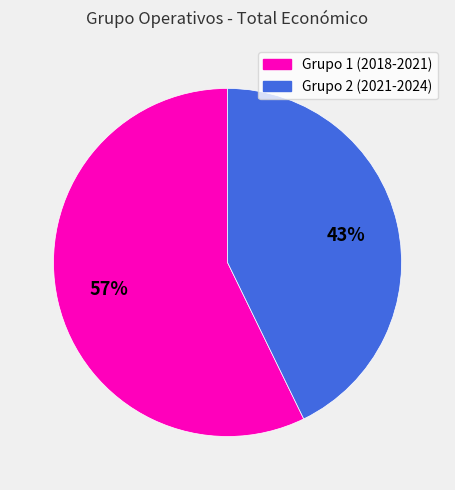

To the nearest percent, what is the average slice percentage?

50%